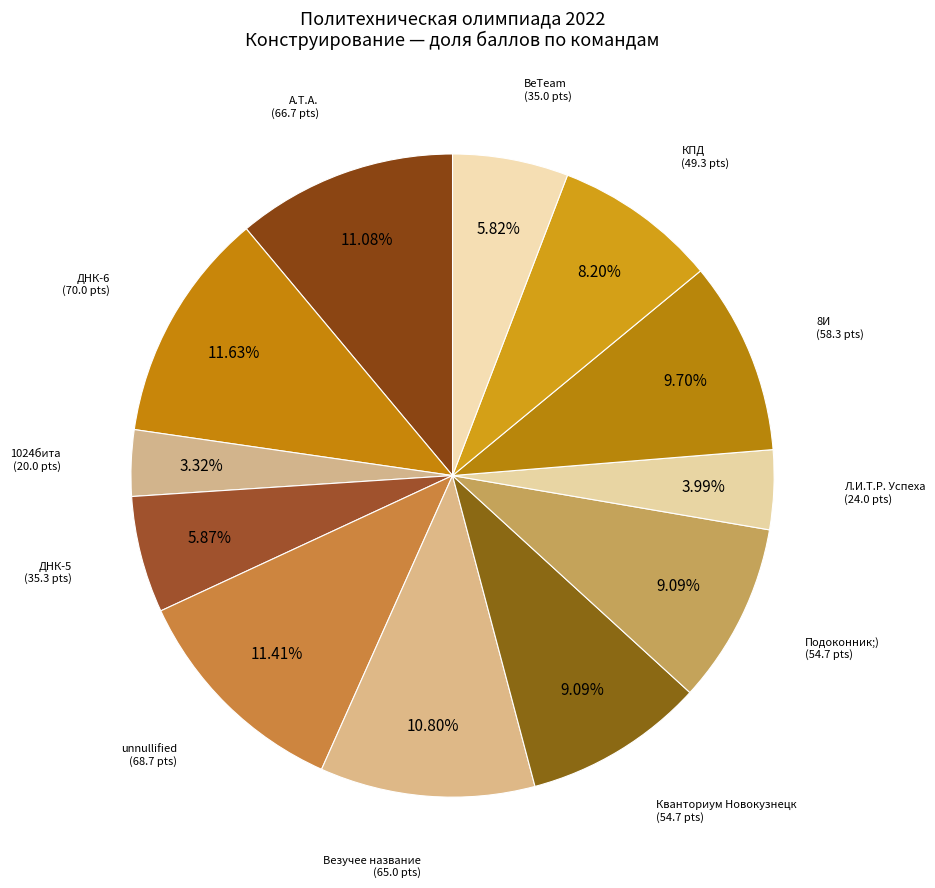

Rank the categories by value from lowest to highest.

1024бита, Л.И.Т.Р. Успеха, BeTeam, ДНК-5, КПД, Кванториум Новокузнецк, Подоконник;), 8И, Везучее название, А.Т.А., unnullified, ДНК-6